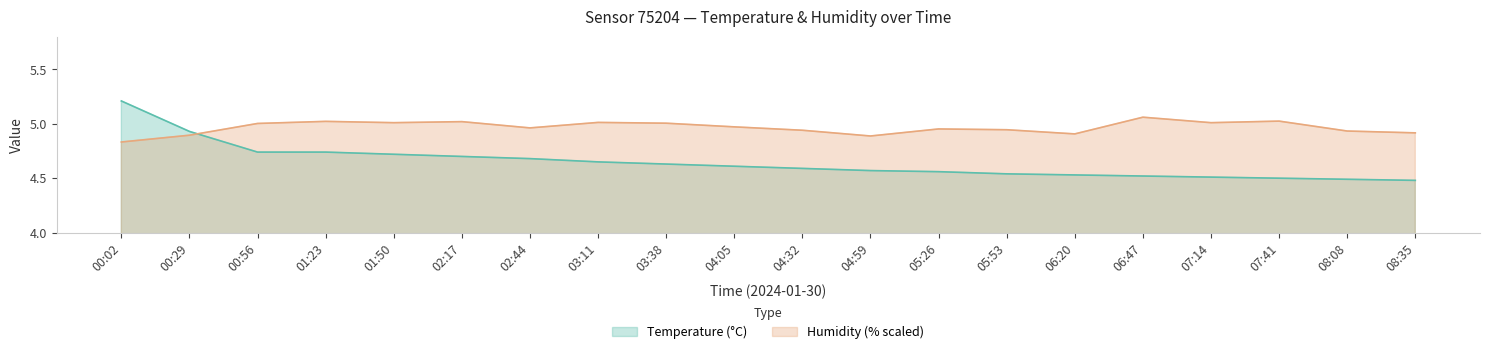

Which category has the highest value in the Temperature series?

00:02